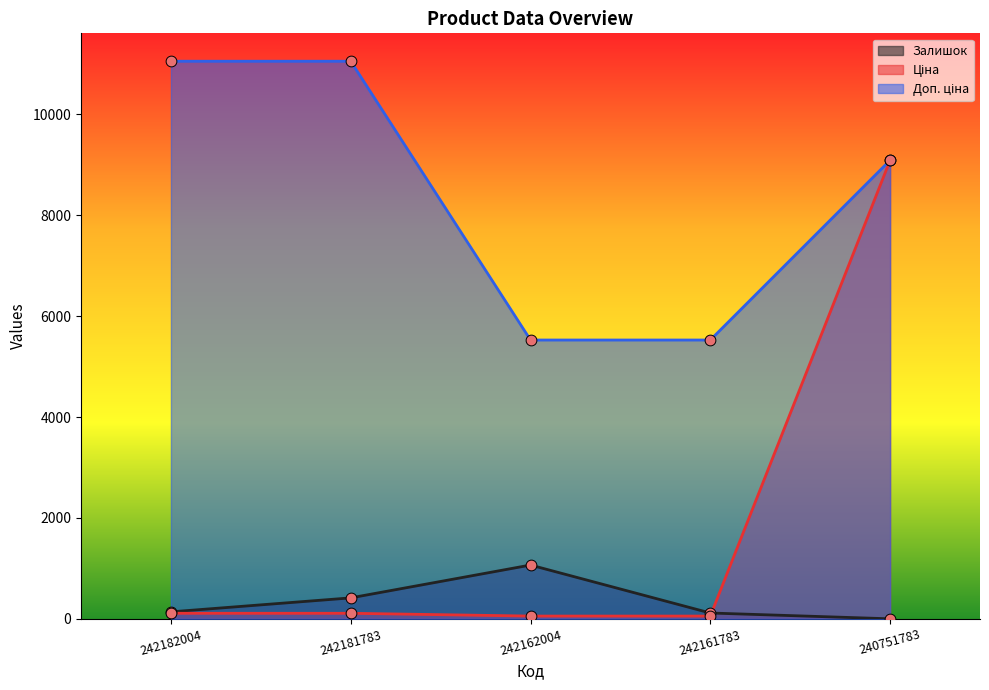

Which series contains the highest Y value?

Доп. ціна